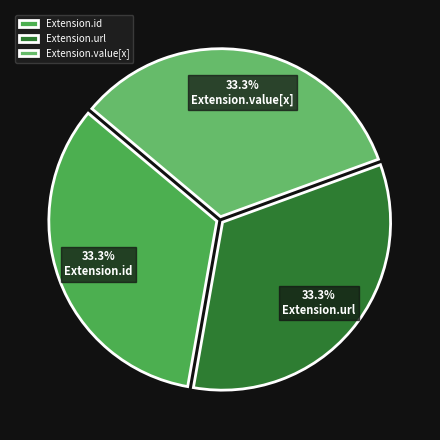

Count the number of slices in the pie.

3